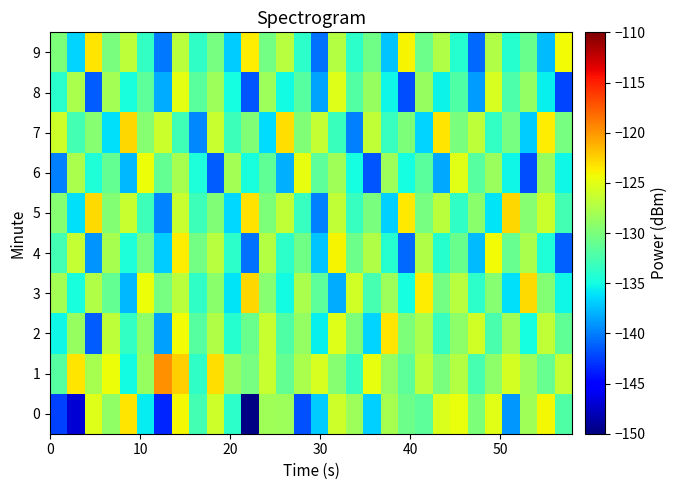

List the series in order of their peak value, highest first.

1, 3, 5, 7, 2, 0, 9, 4, 6, 8